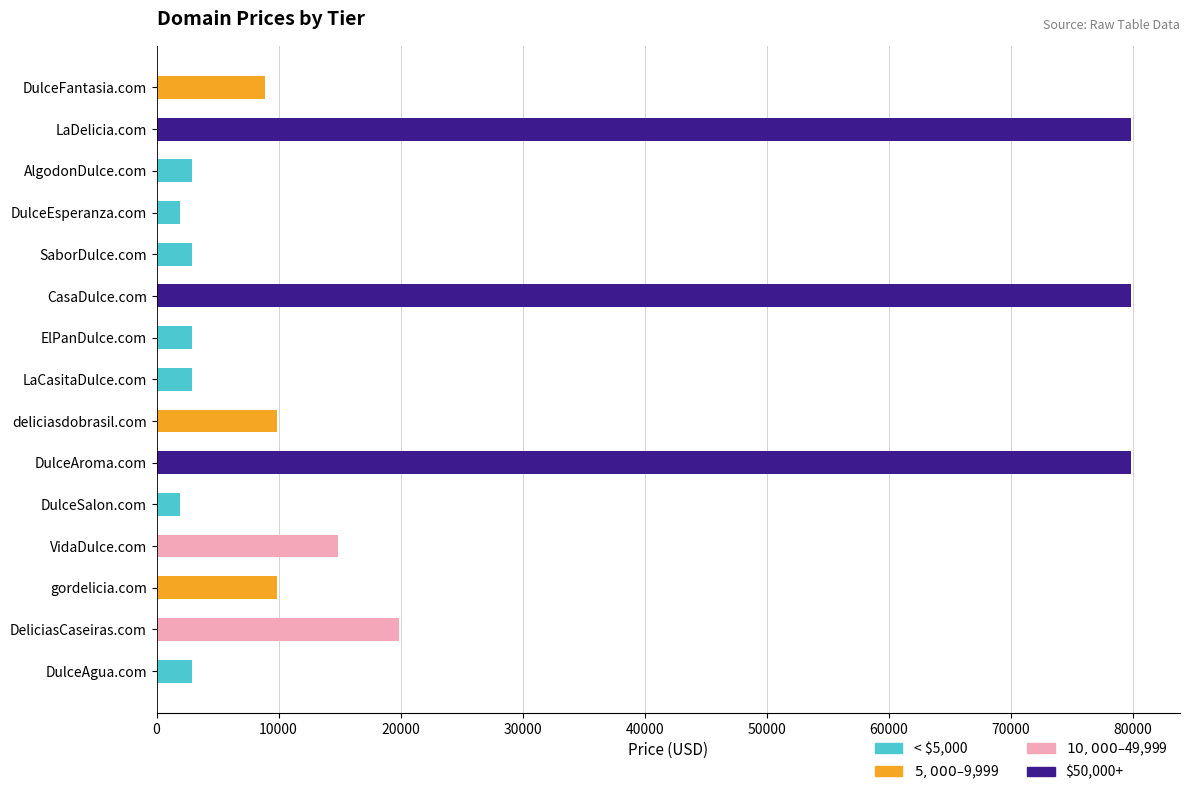

What is the total value across all series at DulceSalon.com?

1888